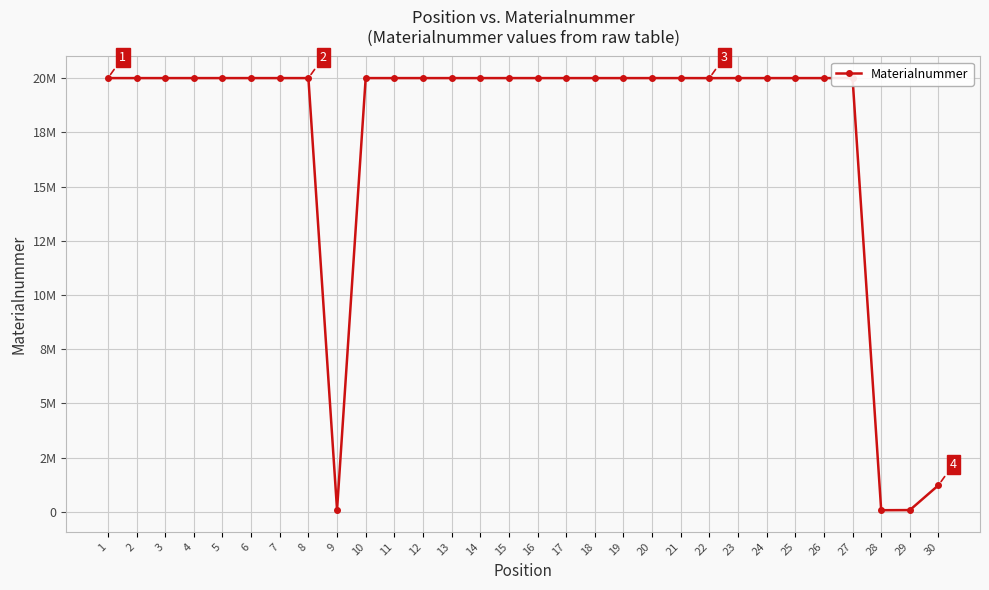

What is the difference between the values at 14 and 22?

1079